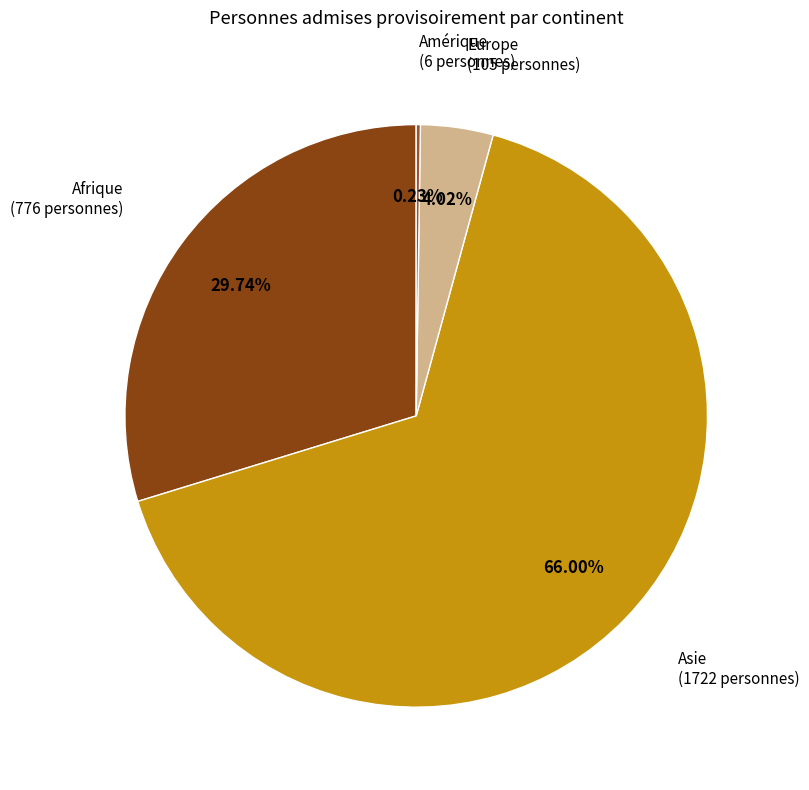

Do Afrique and Europe together represent more than half of the pie?

No